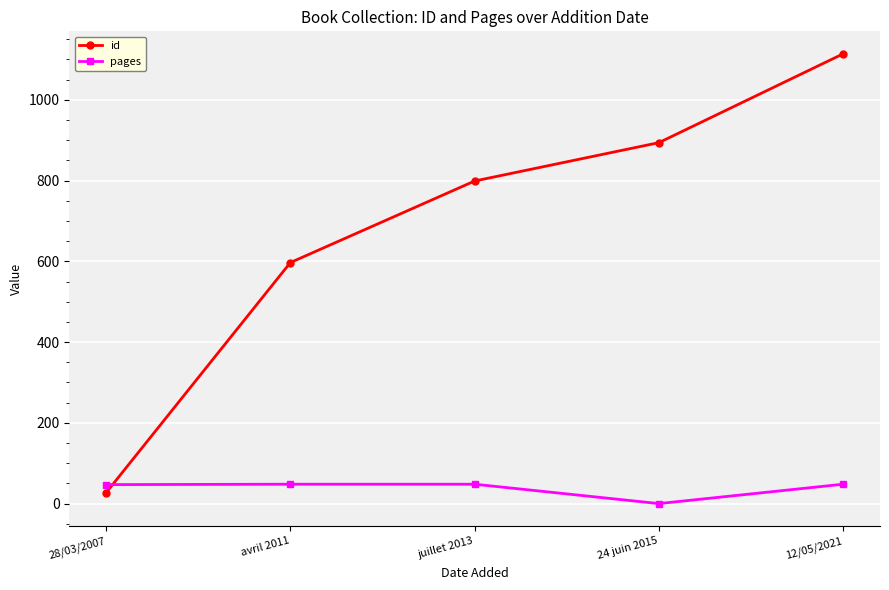

Which label corresponds to the largest value in the chart?

12/05/2021